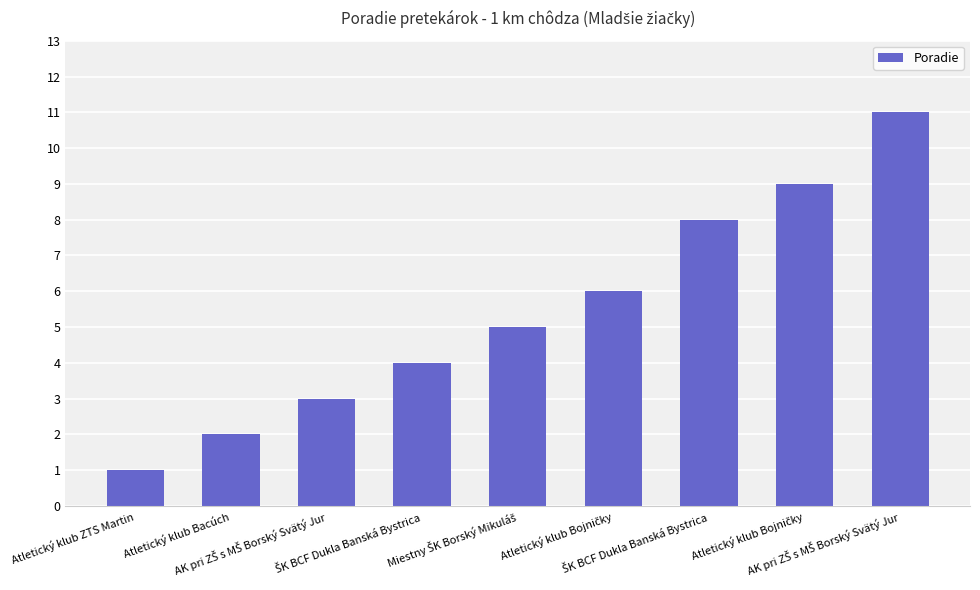

Is it true that the value at ŠK BCF Dukla Banská Bystrica is 8?

True